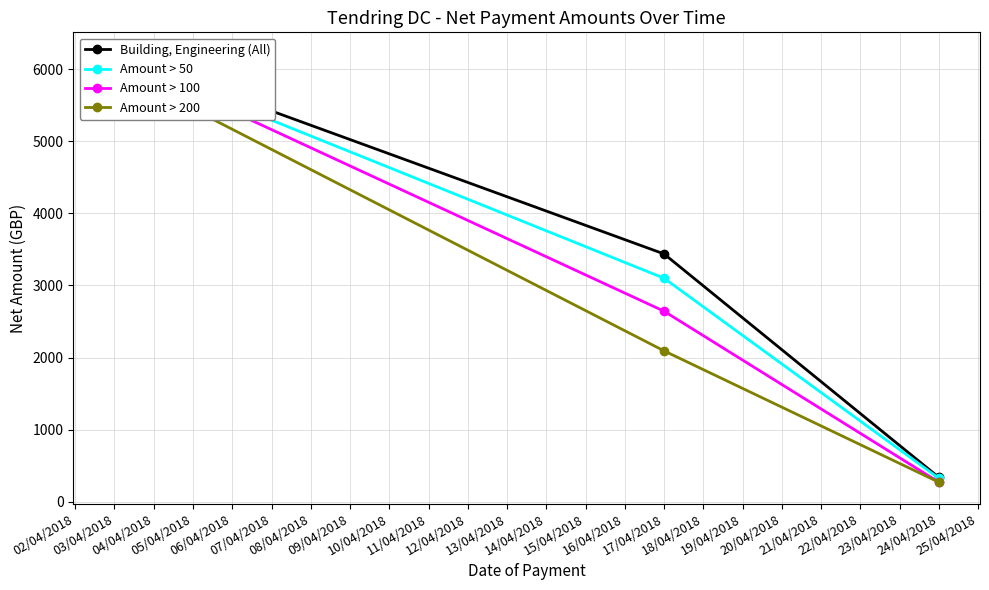

At which category does the chart reach its peak across all series?

03/04/2018